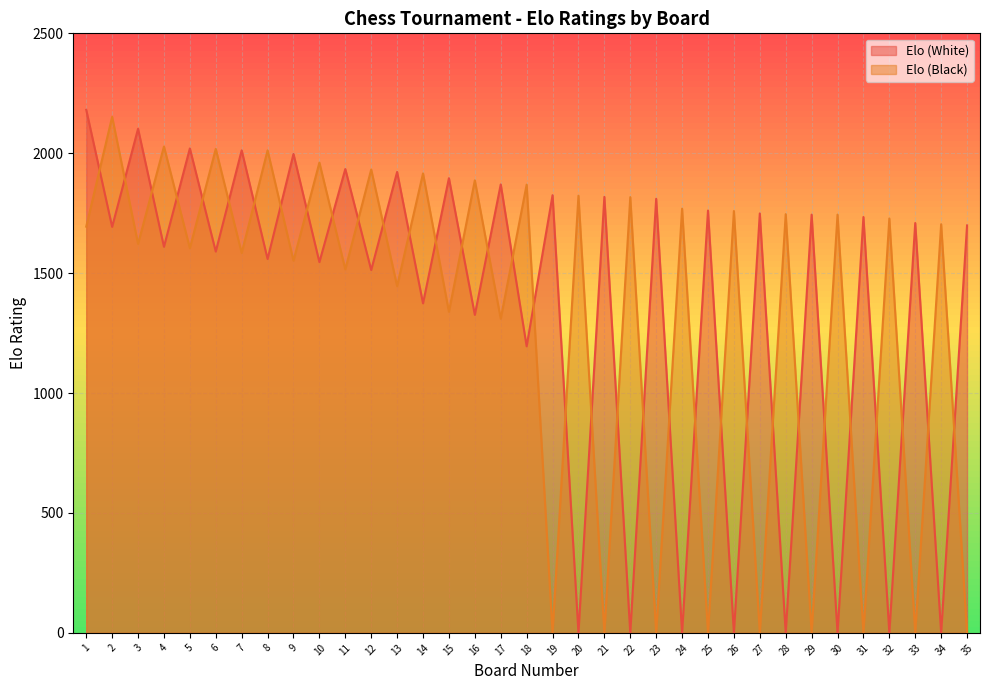

Rank the series by their maximum value, from highest to lowest.

Elo (White), Elo (Black)